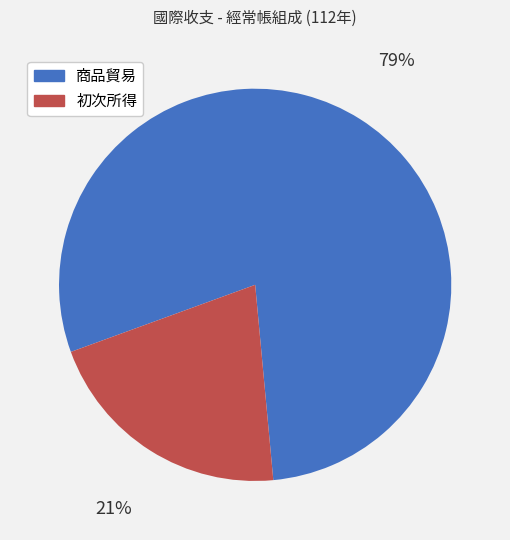

Is there a majority slice in this chart?

Yes